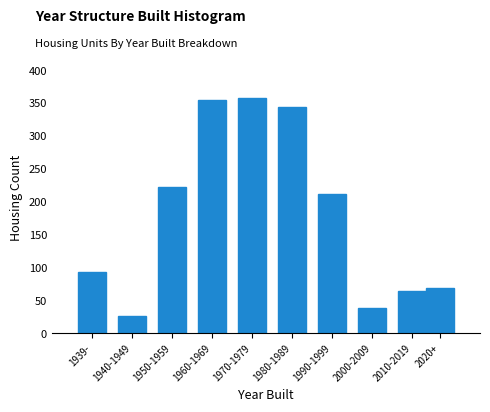

Reading left to right, list all the values displayed in this chart.

1939-=94	1940-1949=27	1950-1959=222	1960-1969=355	1970-1979=358	1980-1989=344	1990-1999=212	2000-2009=39	2010-2019=65	2020+=69